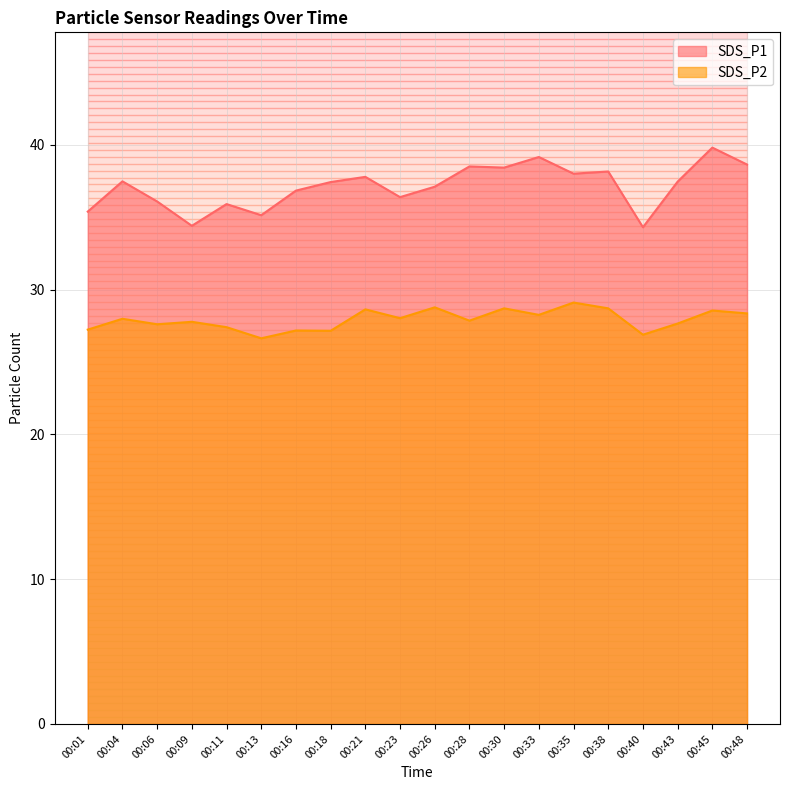

At which category does the chart reach its minimum across all series?

00:13